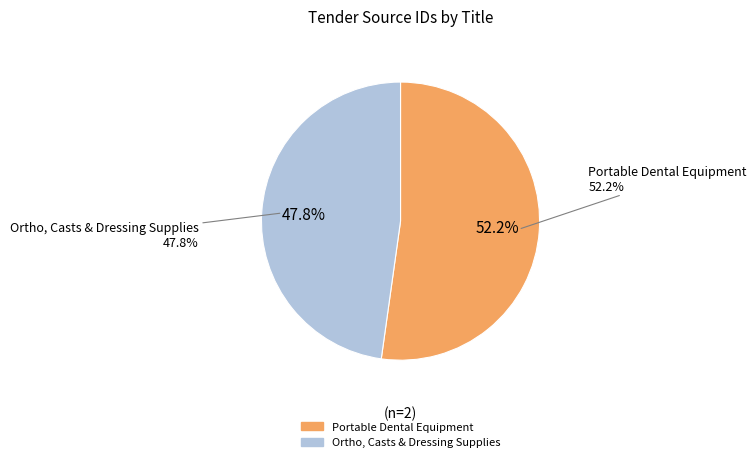

To the nearest percent, what is the average slice percentage?

50%